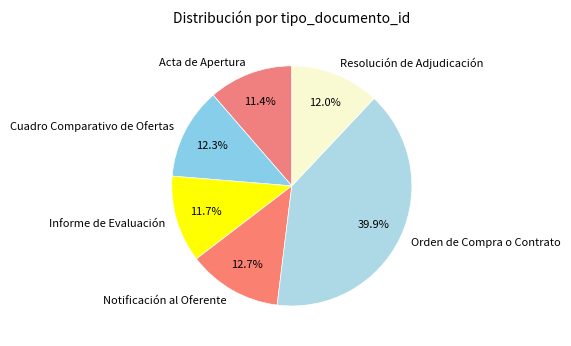

Does Orden de Compra o Contrato account for over 50% of the chart?

No